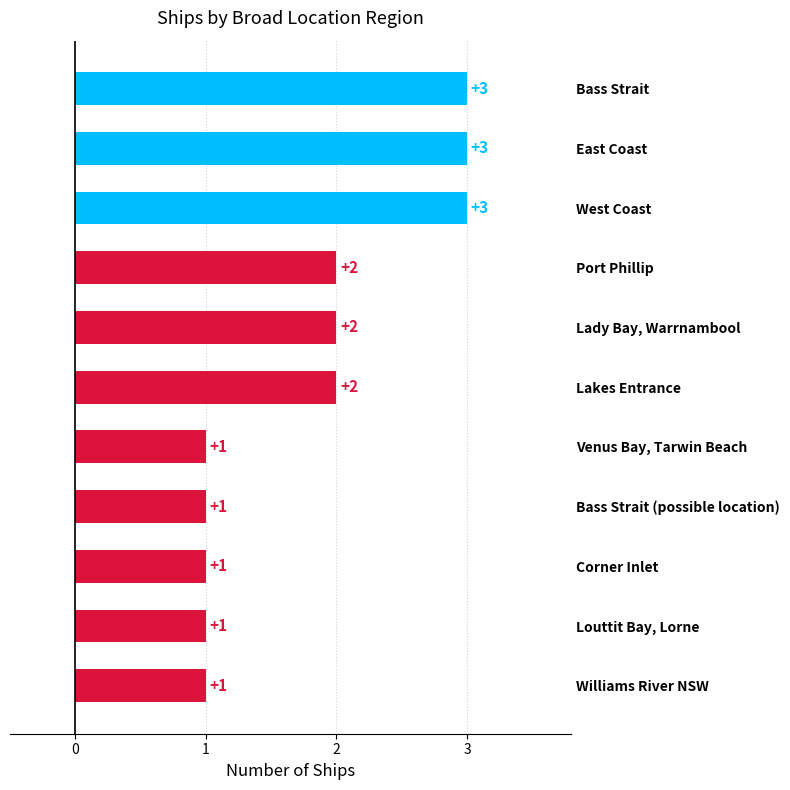

Reading bottom to top, transcribe all the data shown in this chart.

1	1	1	1	1	2	2	2	3	3	3